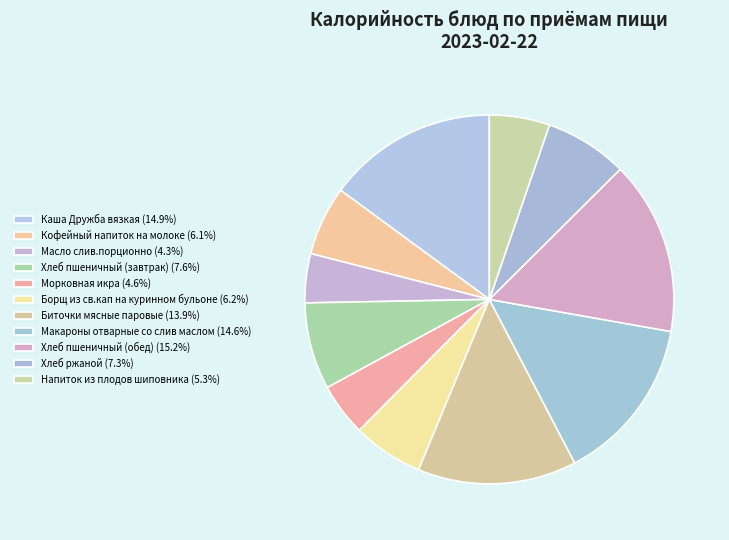

True or false: Биточки мясные паровые accounts for 14% of the total.

True